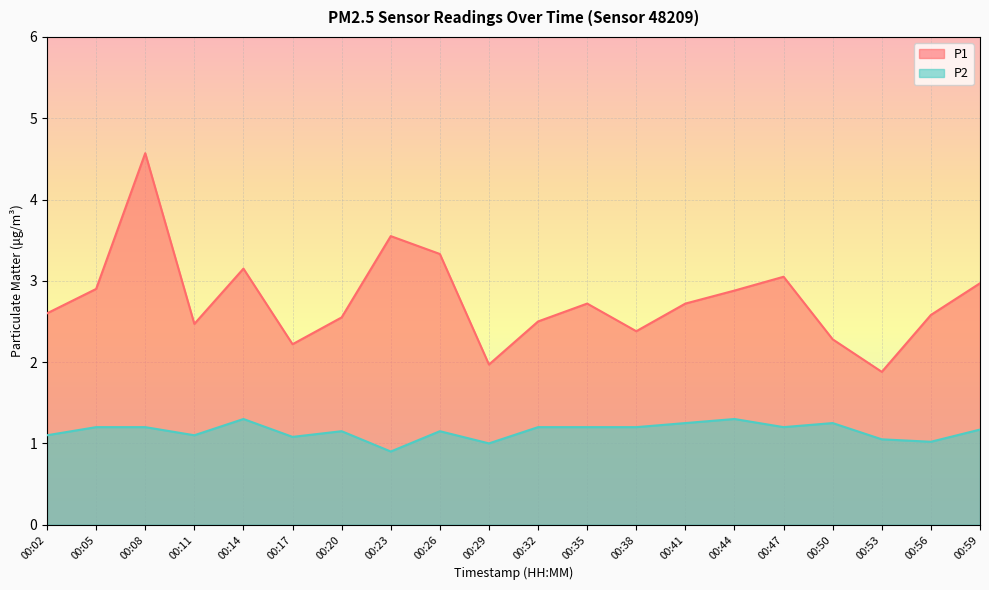

Which label corresponds to the smallest value in the chart?

00:23